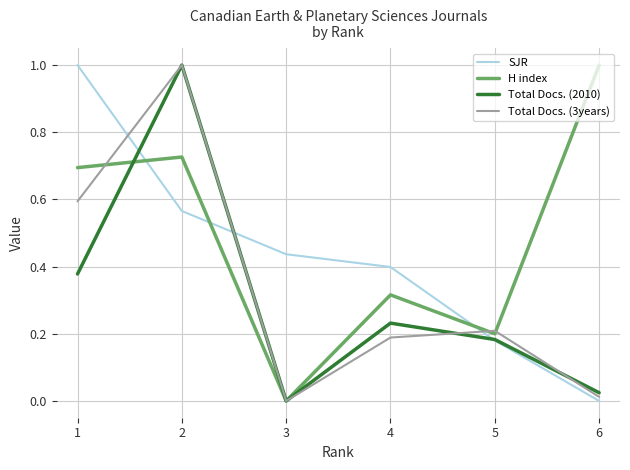

How many interior local valleys does the Total Docs. (2010) series have?

1